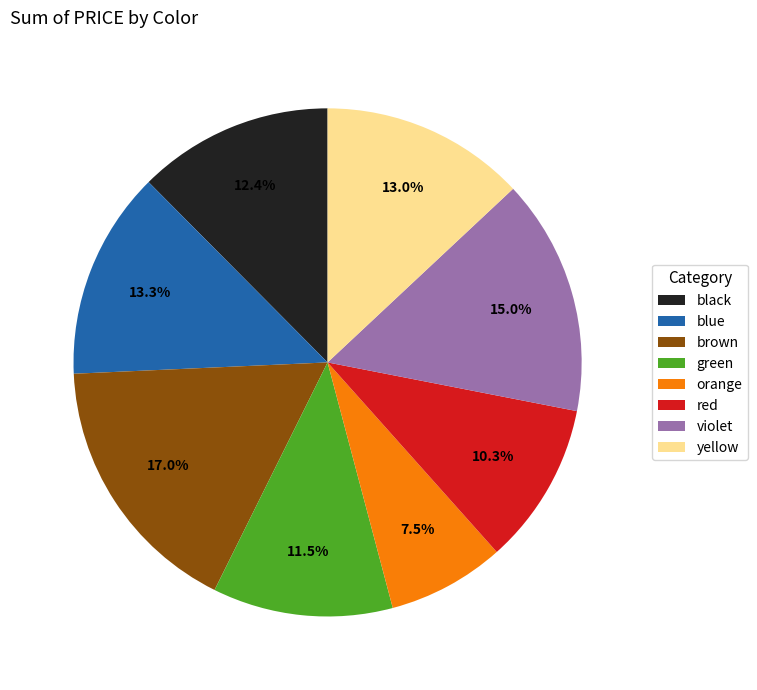

Approximately how many times larger is the value at blue compared to green?

1.2